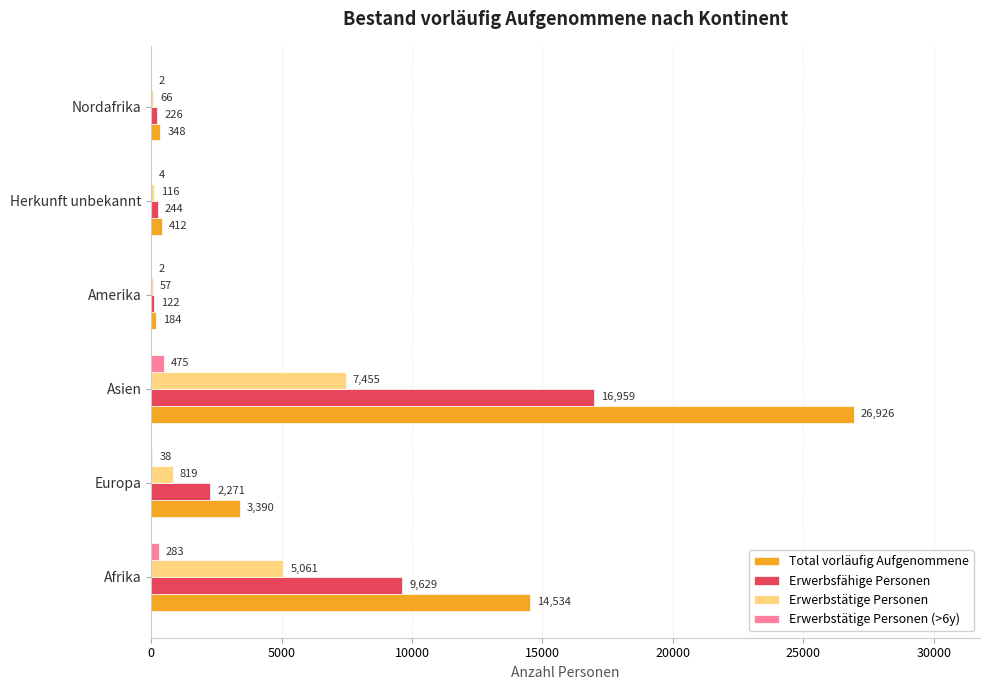

True or false: Erwerbstätige Personen has a value of 9054 at Afrika.

False